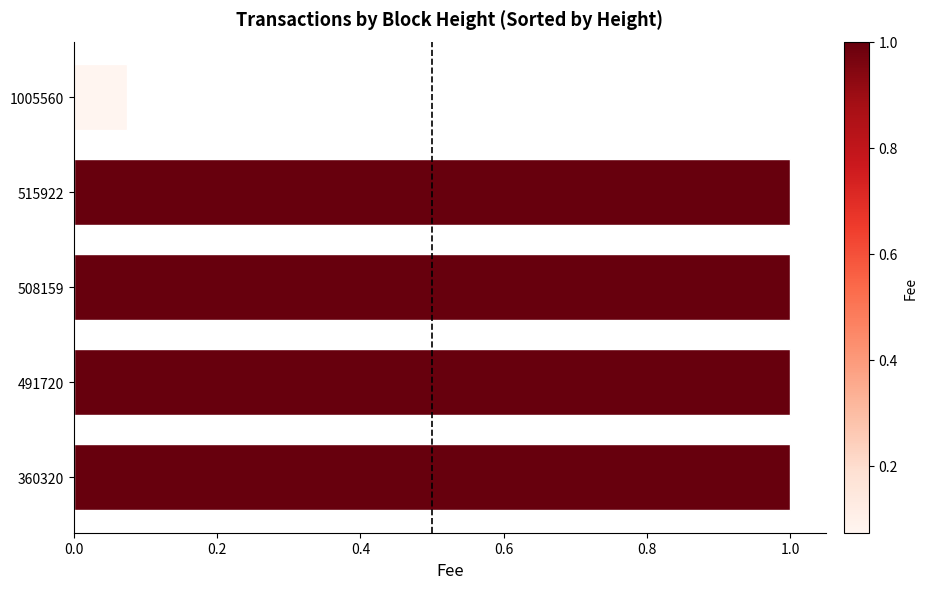

The value at 491720 is 1.0. True or false?

True